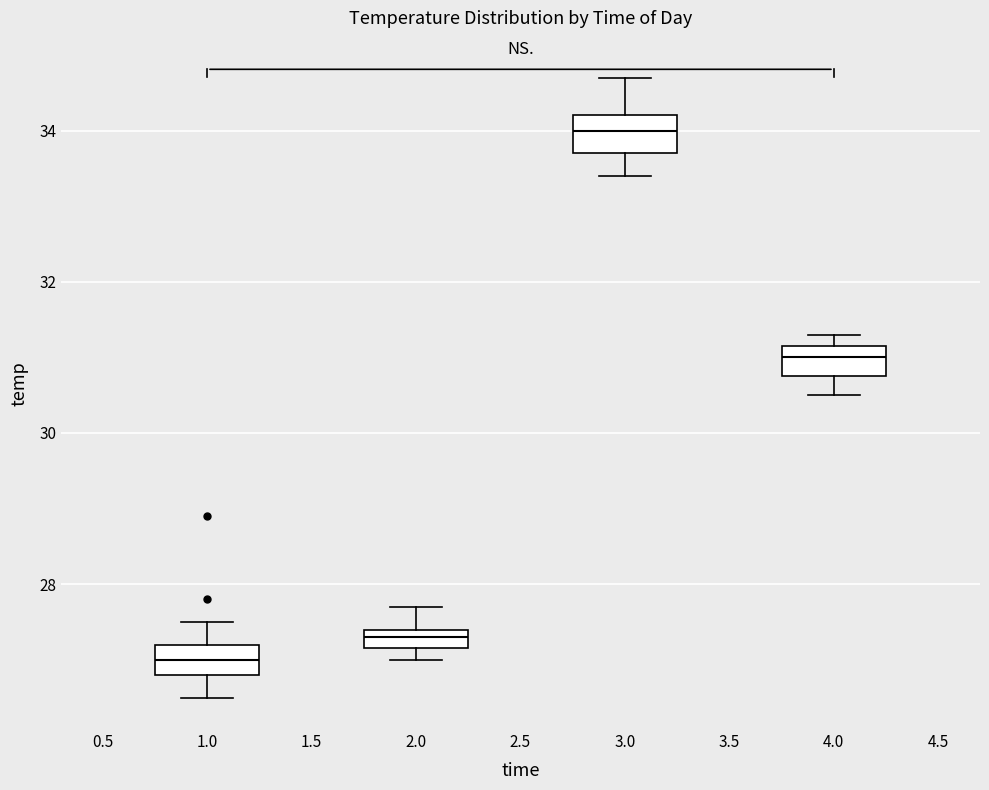

Which box's median line is the lowest?

1.0